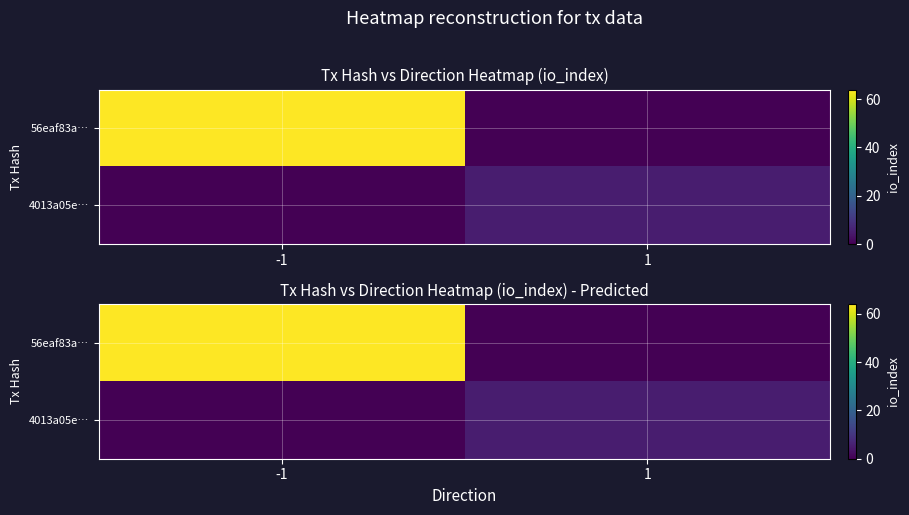

Rank the series by their average value, from highest to lowest.

56eaf83a…, 4013a05e…